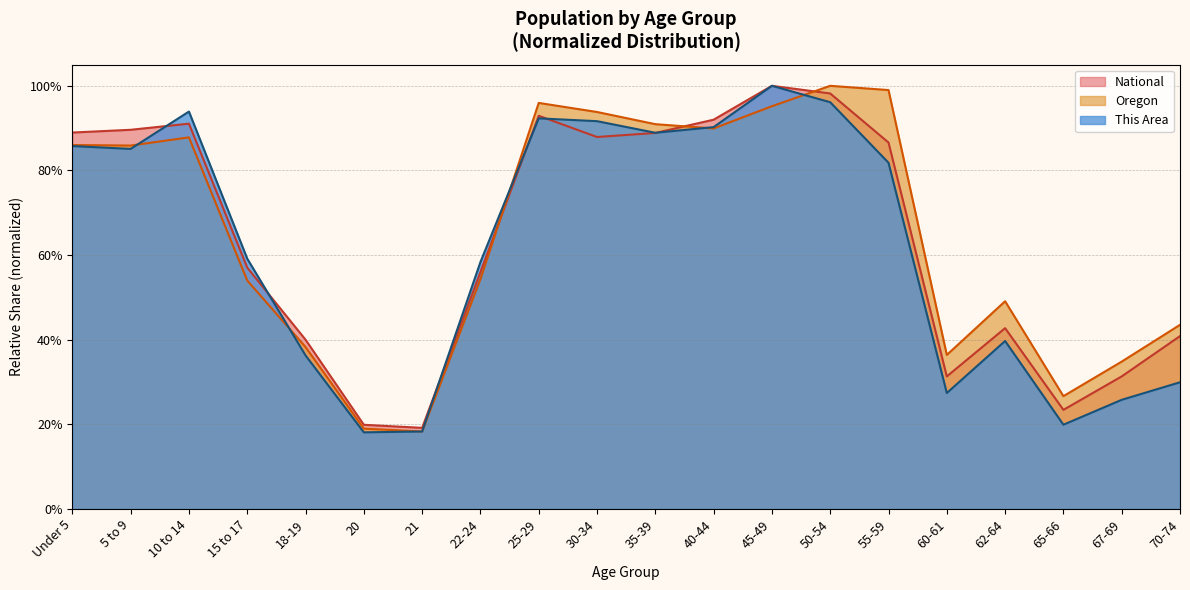

How many lines are shown in the chart?

3